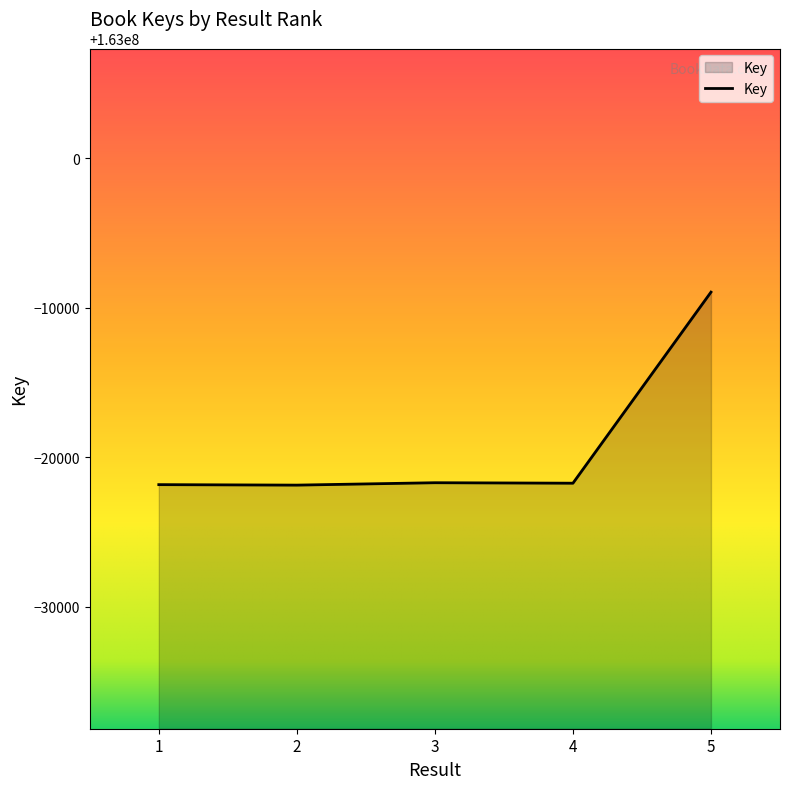

True or false: there are more than 2 points higher than both neighbors.

False